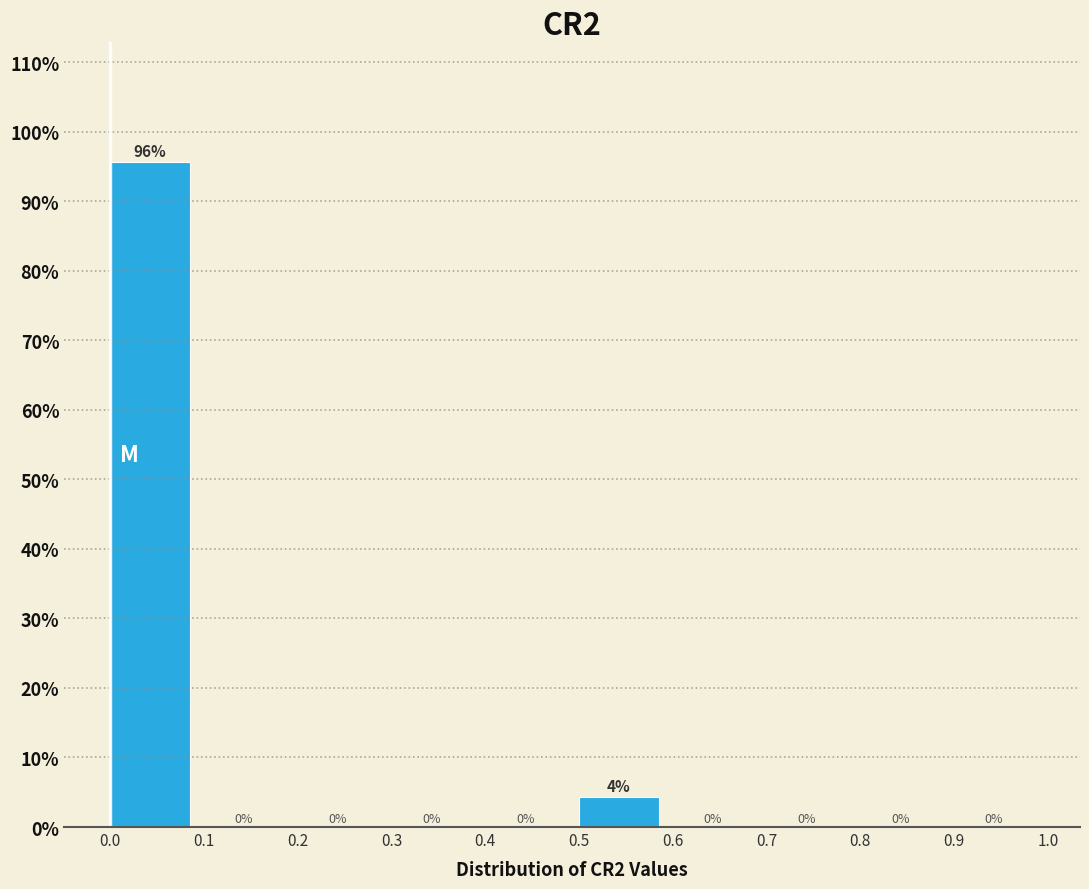

Over which range of the x-axis is the bar tallest?

0.0 to 0.1